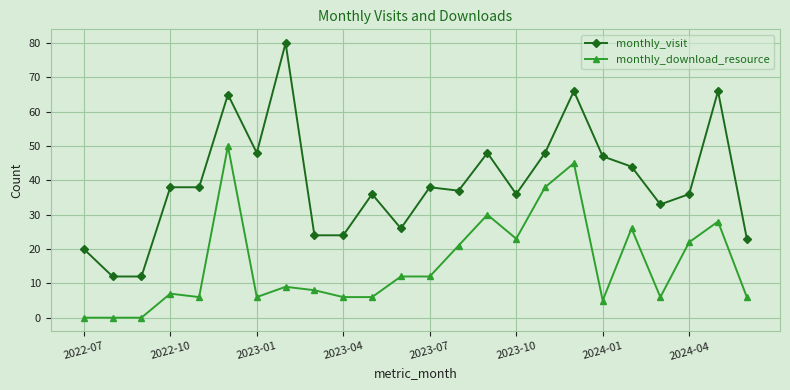

What is the maximum value shown in the chart?

80